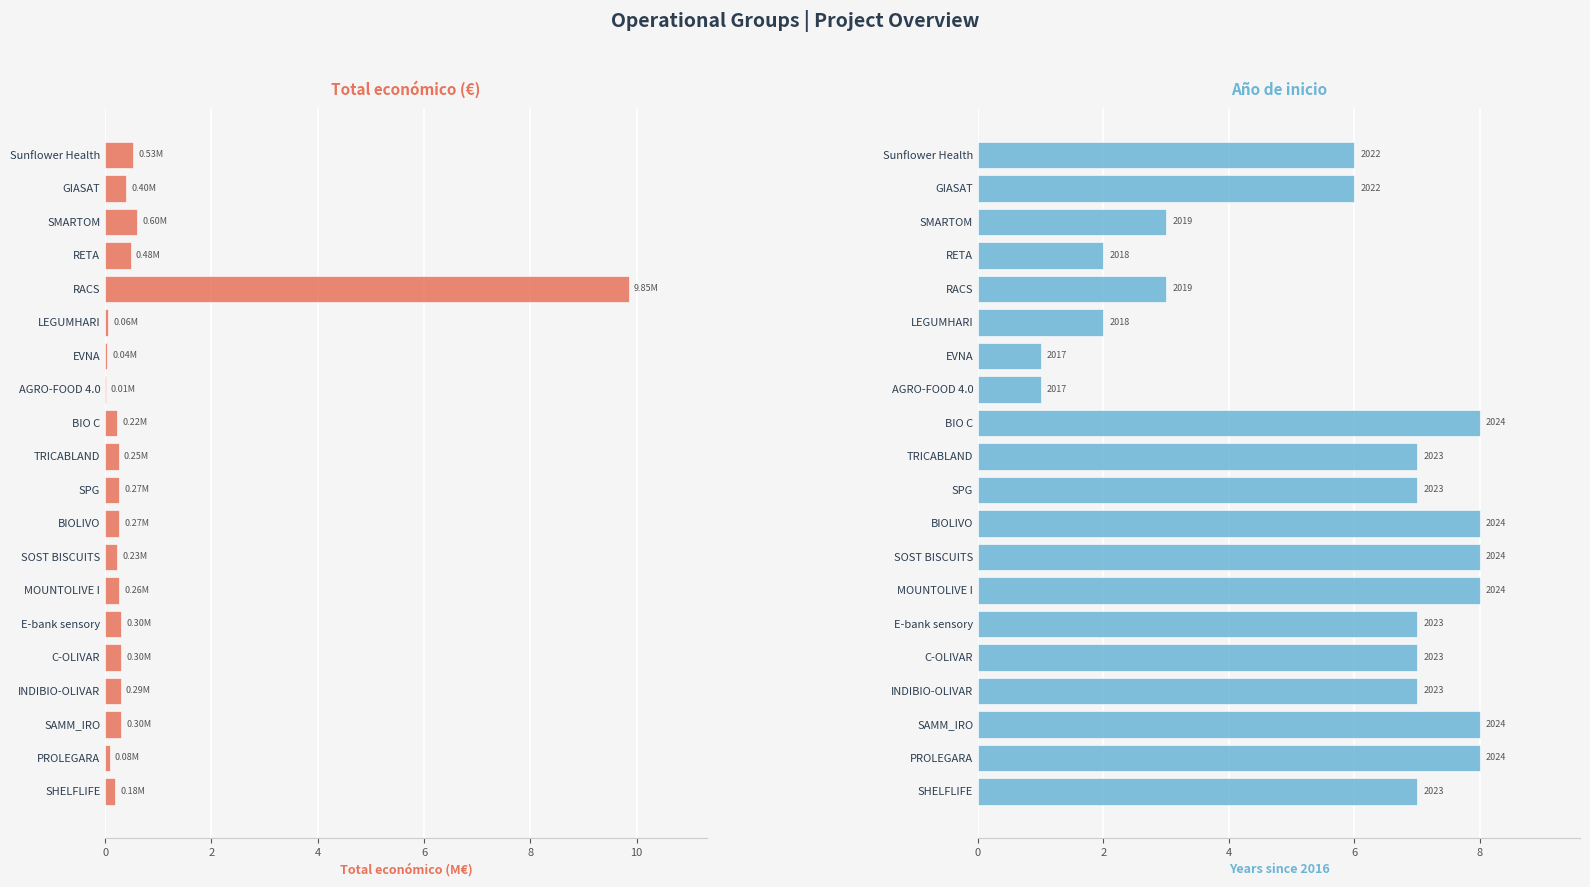

Reading left to right, list all the values displayed in this chart.

Total económico (M€): 0.5	0.4	0.6	0.5	9.8	0.1	0.0	0.0	0.2	0.3	0.3	0.3	0.2	0.3	0.3	0.3	0.3	0.3	0.1	0.2
Año de inicio: 6.0	6.0	3.0	2.0	3.0	2.0	1.0	1.0	8.0	7.0	7.0	8.0	8.0	8.0	7.0	7.0	7.0	8.0	8.0	7.0